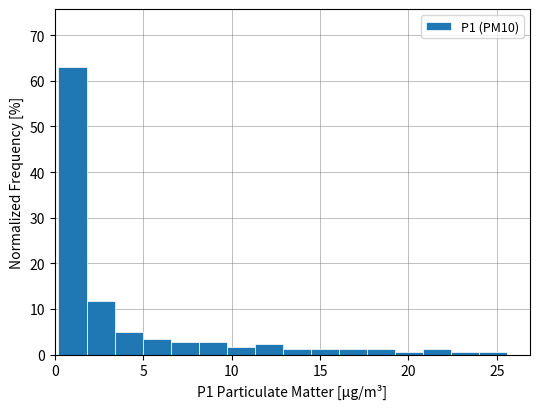

Around what value on the x-axis is the tallest bar? Give the approximate position of its centre, as read against the axis.

1.0